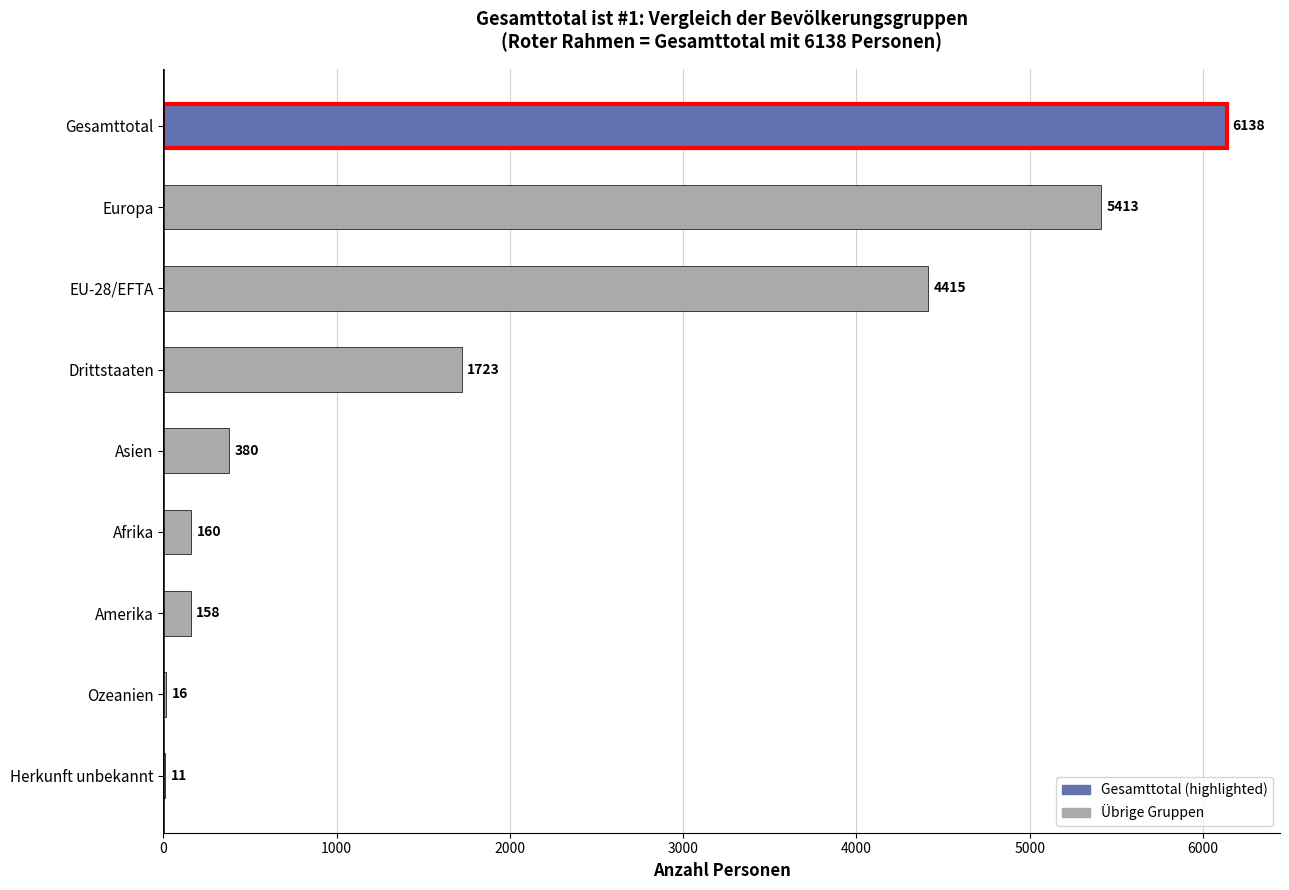

What is the maximum value shown in the chart?

6138